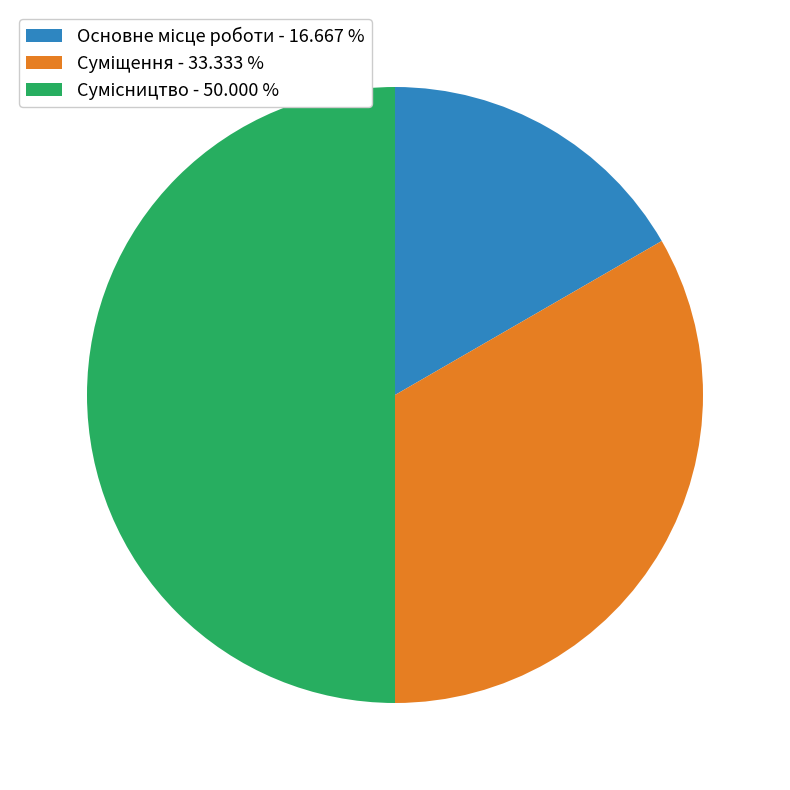

How many segments does this pie chart have?

3